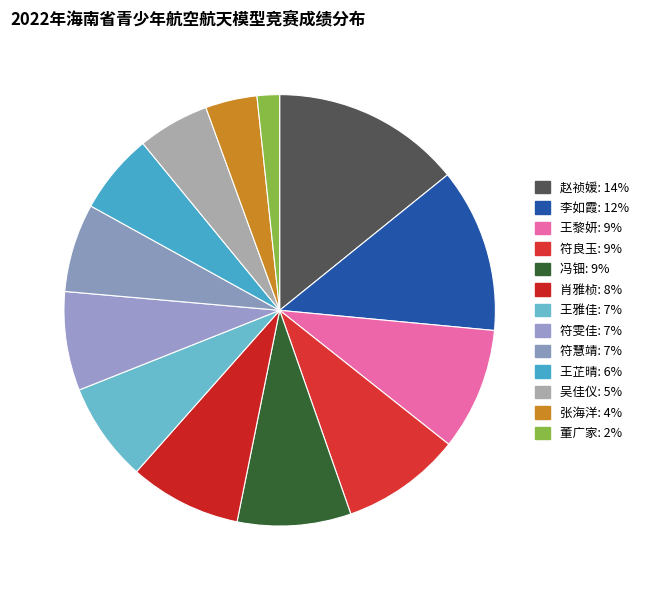

Is there any slice that represents more than half of the pie?

No